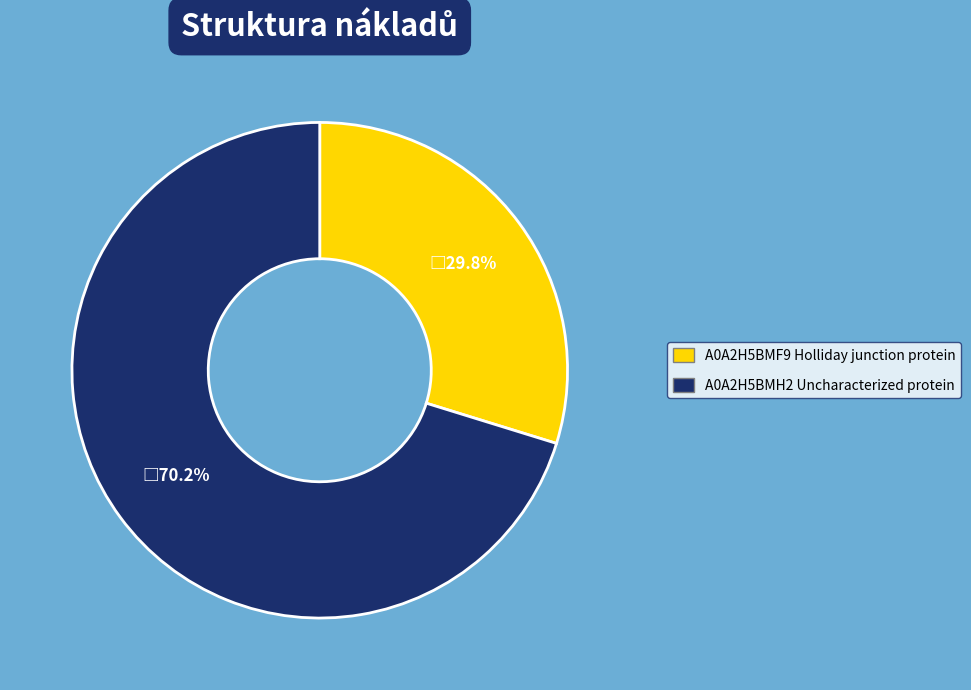

Is there any slice that represents more than half of the pie?

Yes